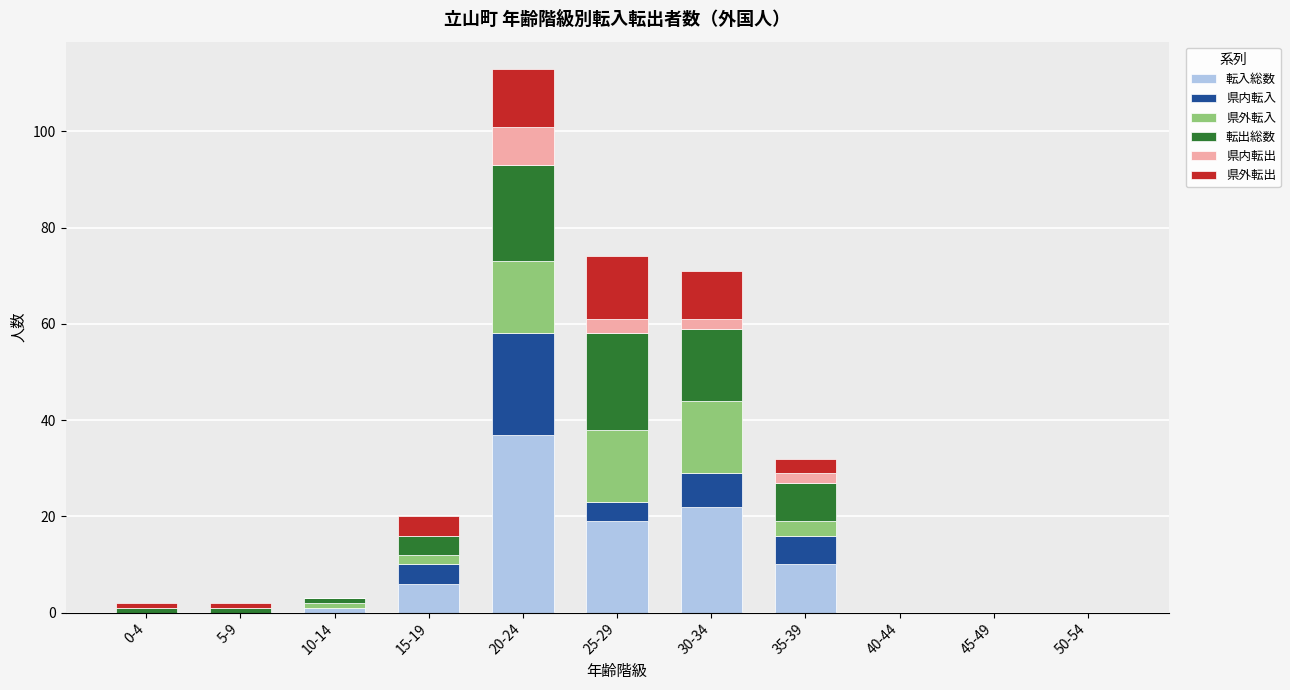

At which category is the sum across all series the highest?

20-24